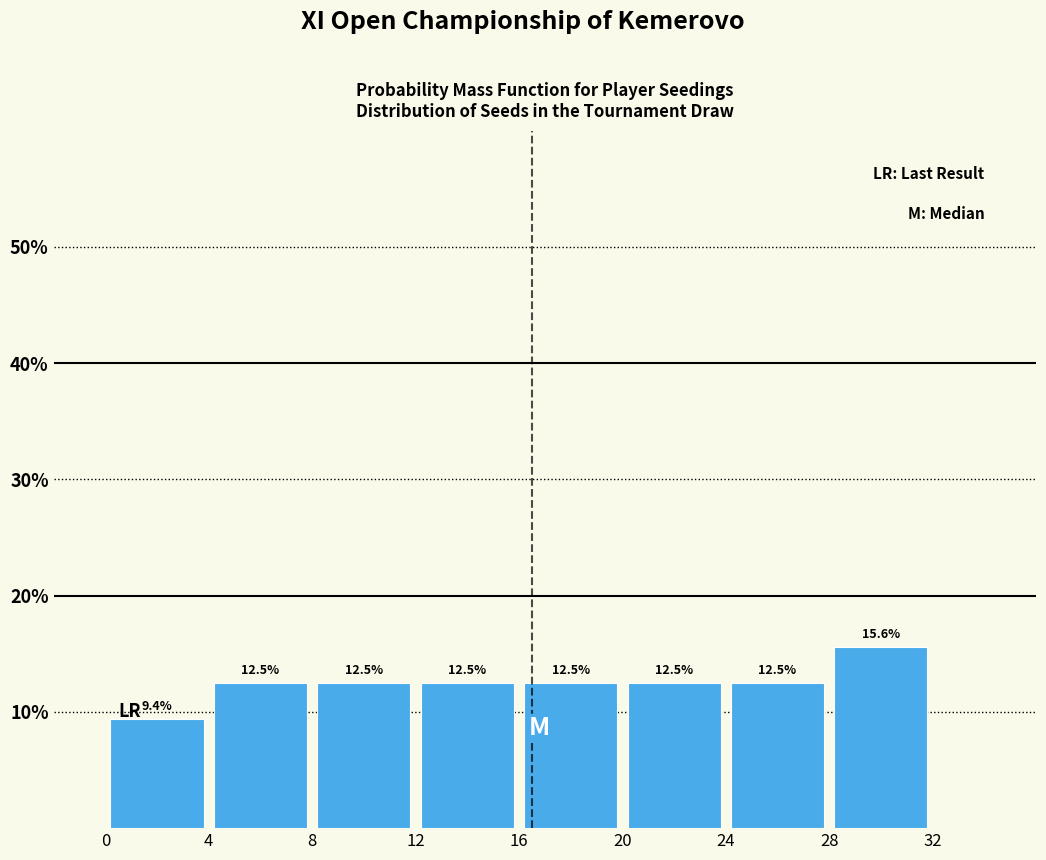

Reading left to right, list every bar in this chart as the range it spans on the x-axis followed by its height.

0 to 4: 9.4
4 to 8: 12.5
8 to 12: 12.5
12 to 16: 12.5
16 to 20: 12.5
20 to 24: 12.5
24 to 28: 12.5
28 to 32: 15.6